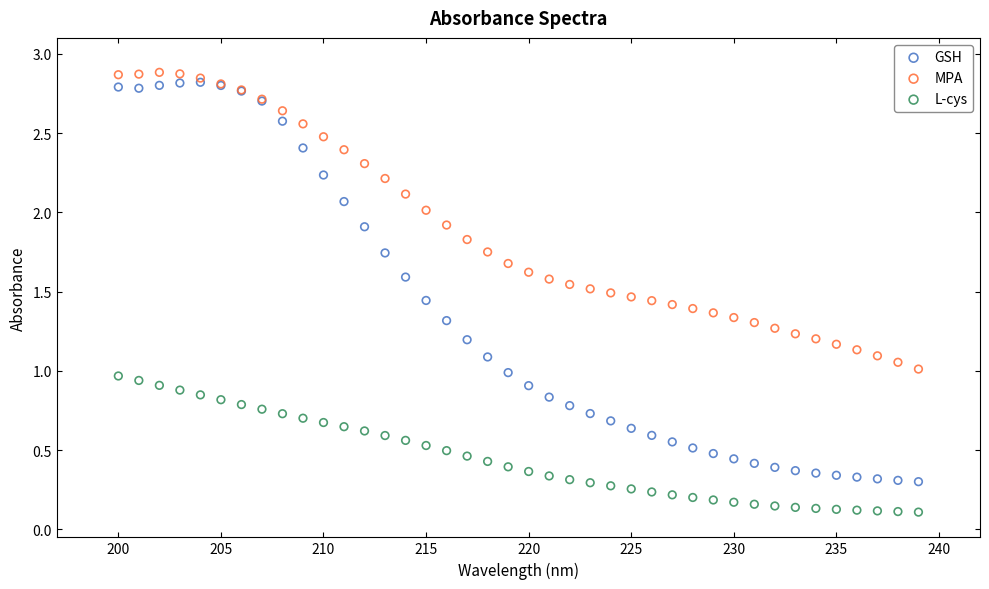

Which series reaches the minimum Y coordinate?

L-cys